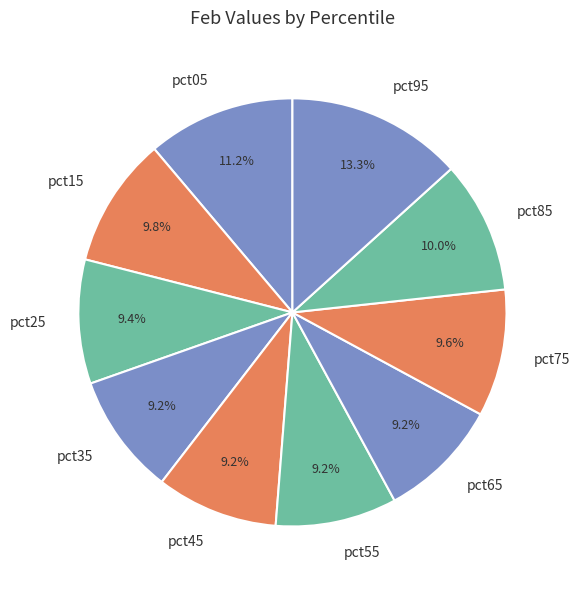

To the nearest percent, what is the combined percentage of pct15 and pct55?

19%